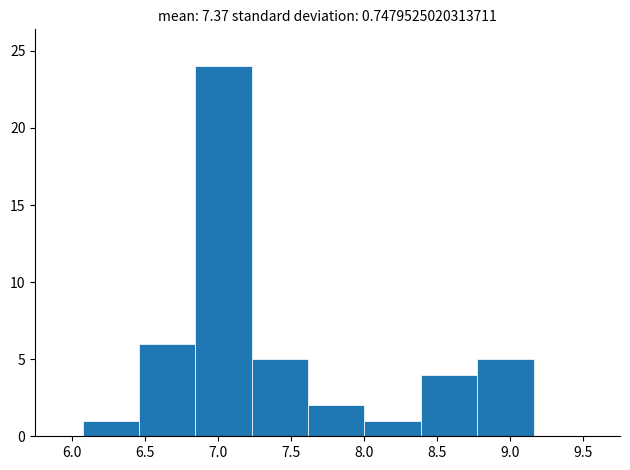

Reading left to right, transcribe this chart: for each bar, give the range it covers on the x-axis and its height. Neither the bar edges nor the heights are printed on the chart, so give them approximately, as read against the axes.

6.05 to 6.45: 1
6.45 to 6.85: 6
6.85 to 7.25: 24
7.25 to 7.60: 5
7.60 to 8.00: 2
8.00 to 8.40: 1
8.40 to 8.75: 4
8.75 to 9.15: 5